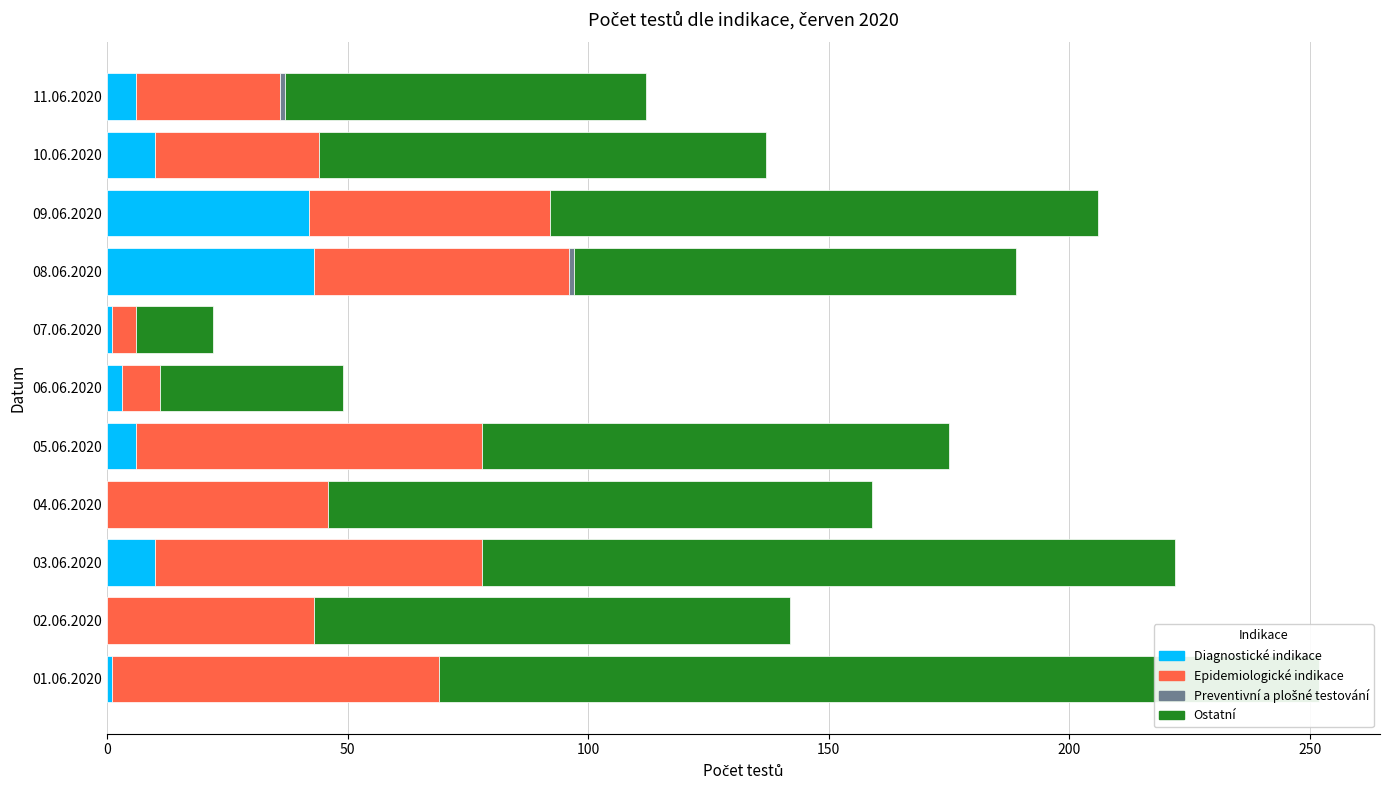

At how many categories does at least one series exceed 66?

9